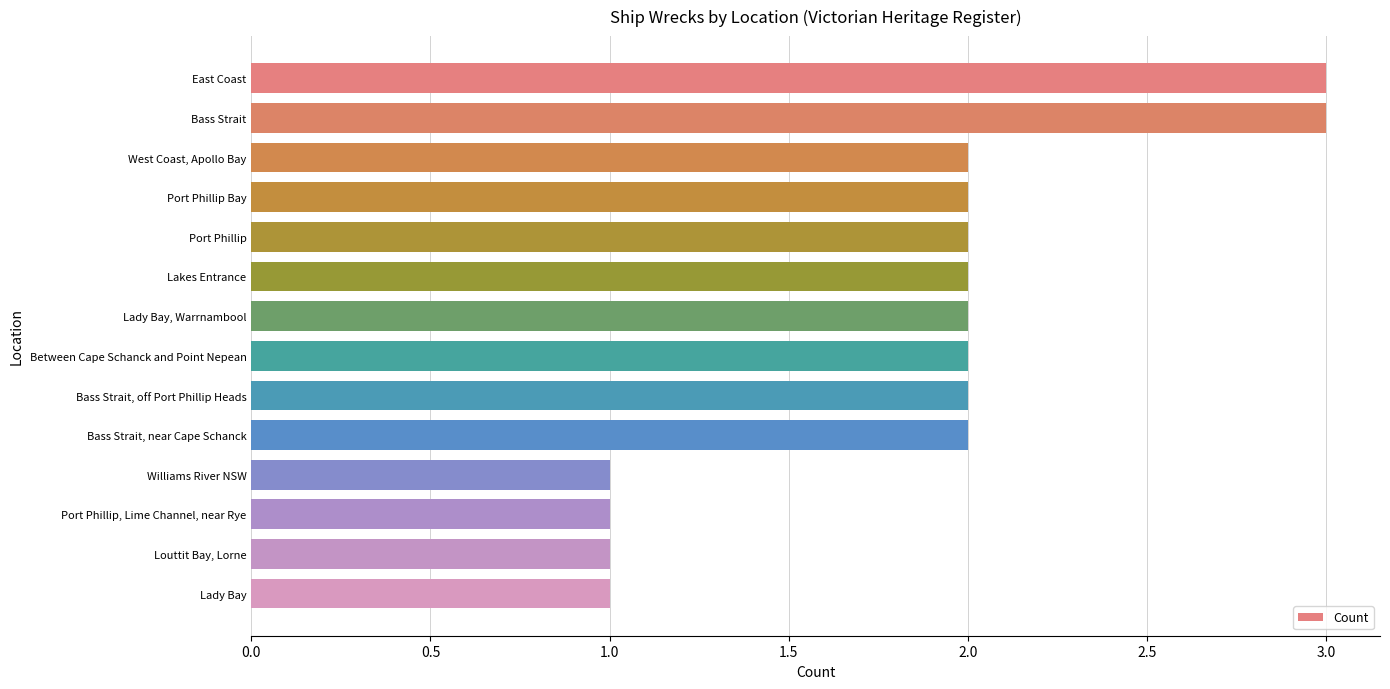

Reading bottom to top, list all the values displayed in this chart.

1	1	1	1	2	2	2	2	2	2	2	2	3	3